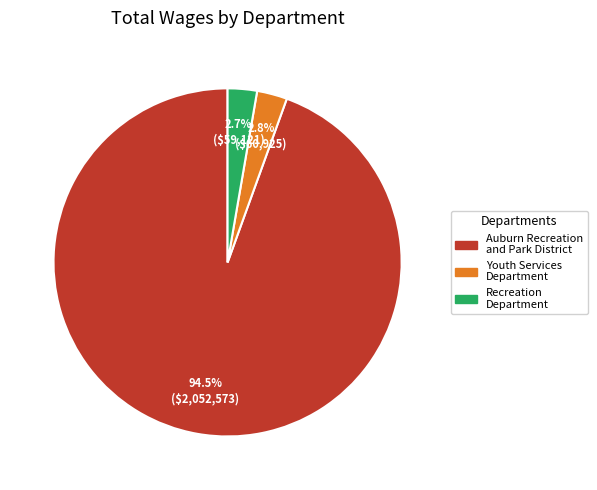

What is the largest slice in the pie chart?

Auburn Recreation and Park District